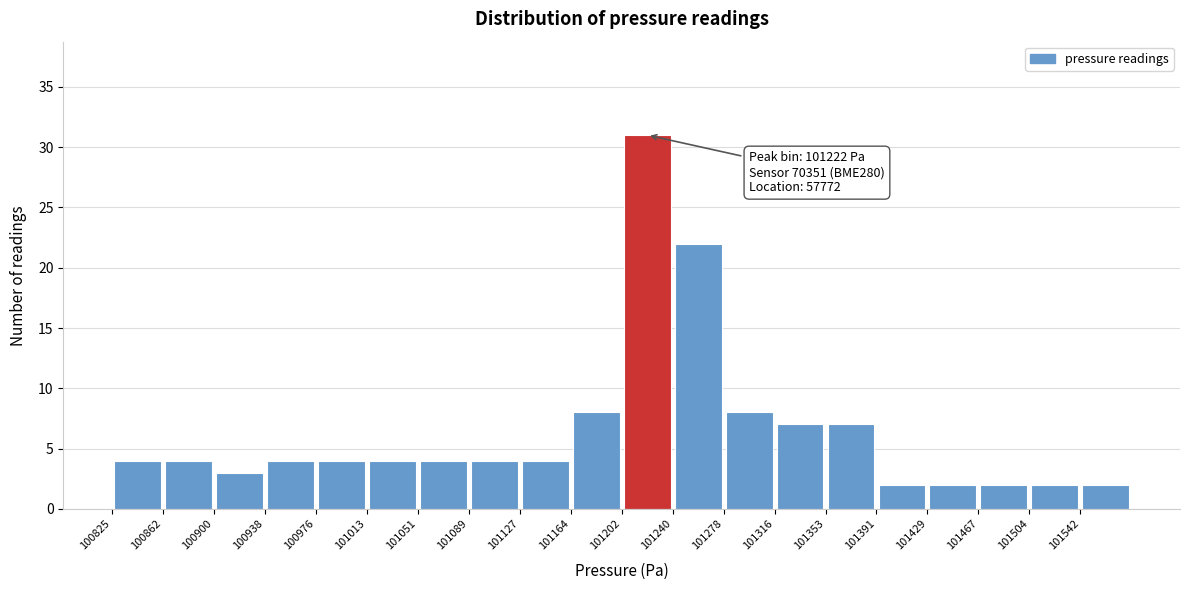

Which range on the x-axis has the tallest bar?

101205 to 101240